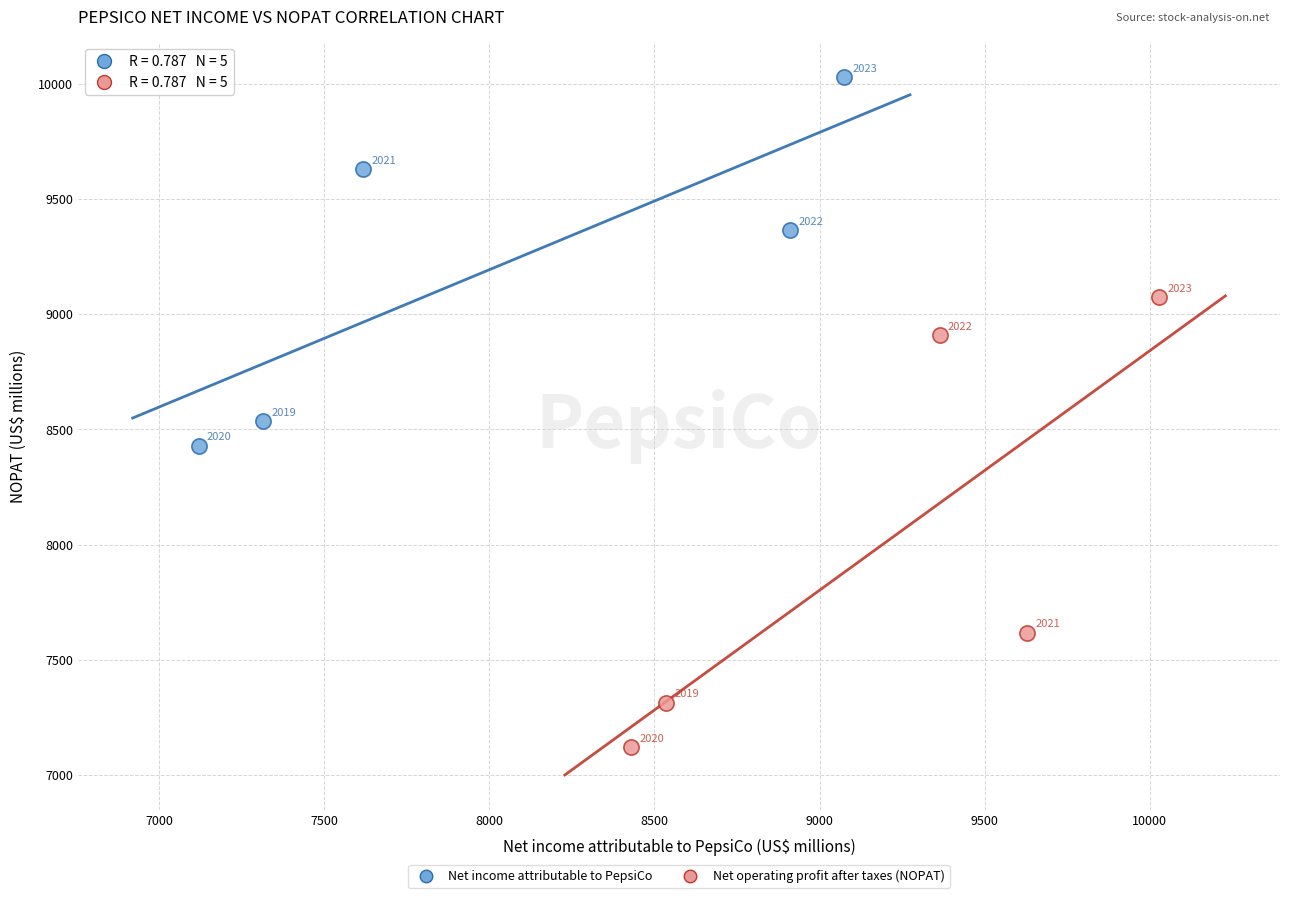

Which series reaches the minimum Y coordinate?

Net operating profit after taxes (NOPAT)